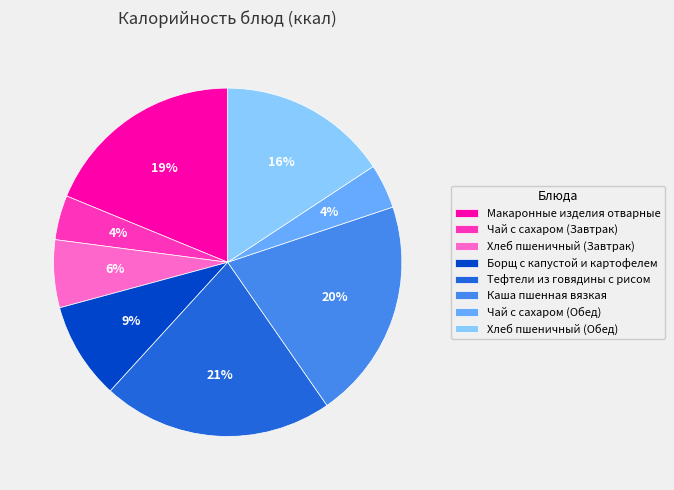

What percentage is the Чай с сахаром (Завтрак) slice, to the nearest percent?

4%